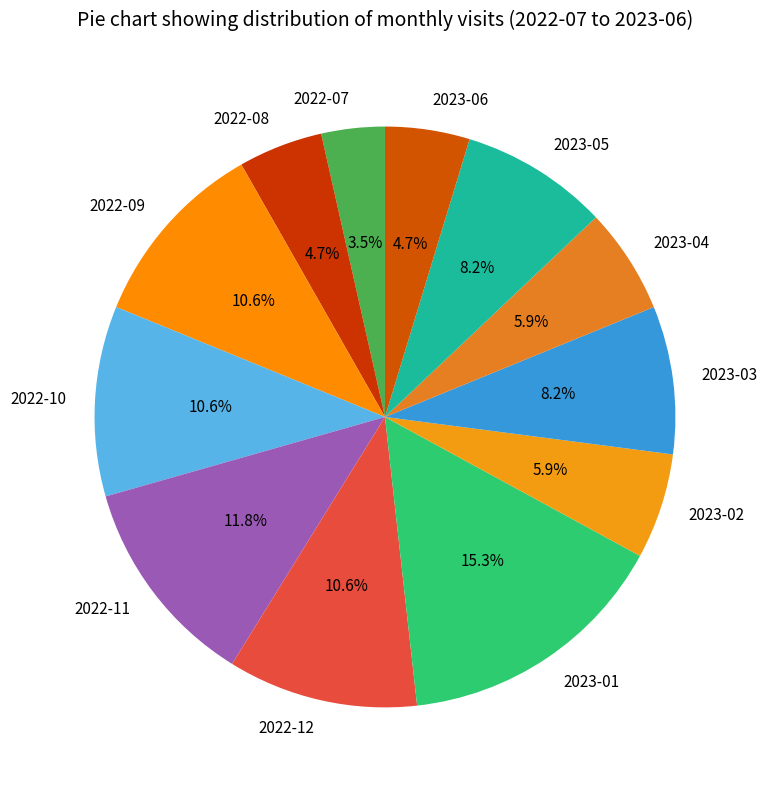

To the nearest percent, what is the combined percentage of 2022-09 and 2023-01?

26%